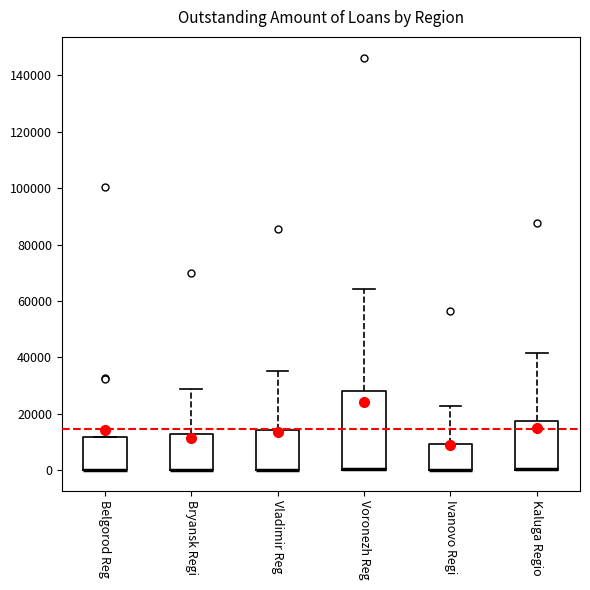

Which box is the tallest, from its lower edge to its upper edge?

Voronezh Reg